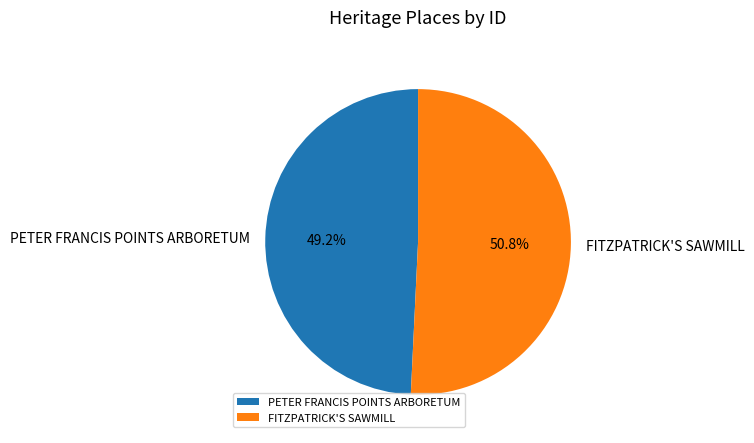

Rank the categories by value from lowest to highest.

PETER FRANCIS POINTS ARBORETUM, FITZPATRICK'S SAWMILL